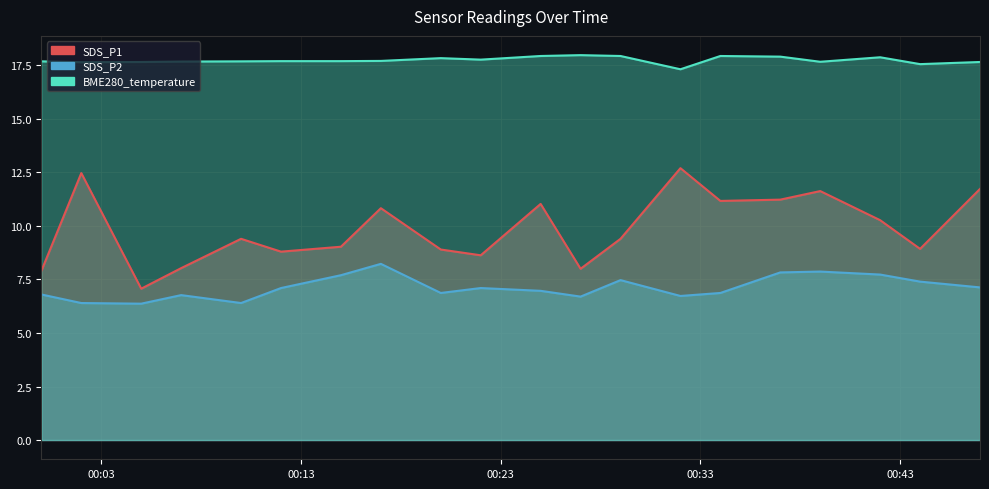

Reading left to right, what are all the values shown in this chart?

SDS_P1: 7.9	12.5	7.1	8.0	9.4	8.8	9.0	10.8	8.9	8.6	11.0	8.0	9.4	12.7	11.2	11.2	11.6	10.3	8.9	11.7
SDS_P2: 6.8	6.4	6.4	6.8	6.4	7.1	7.7	8.2	6.9	7.1	7.0	6.7	7.5	6.7	6.9	7.8	7.9	7.7	7.4	7.1
BME280_temperature: 17.7	17.6	17.7	17.7	17.7	17.7	17.7	17.7	17.8	17.8	17.9	18.0	17.9	17.3	17.9	17.9	17.7	17.9	17.6	17.7